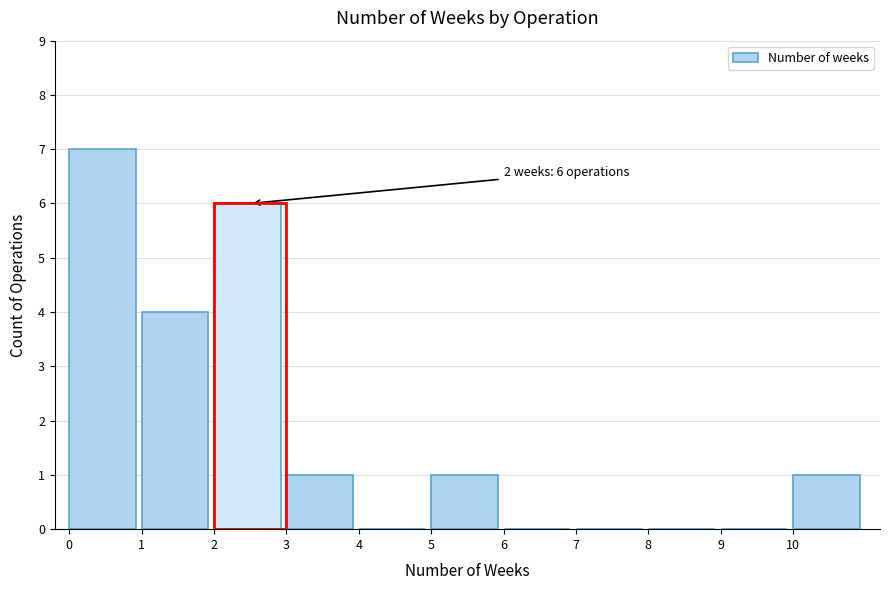

Over which range of the x-axis is the bar tallest?

0 to 1